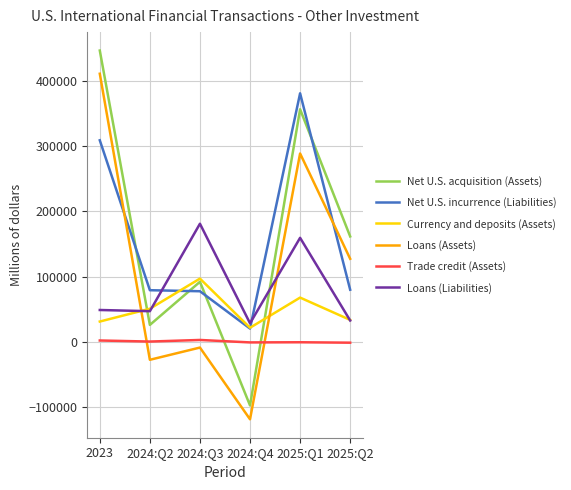

What is the total value across all series at 2025:Q2?

435048